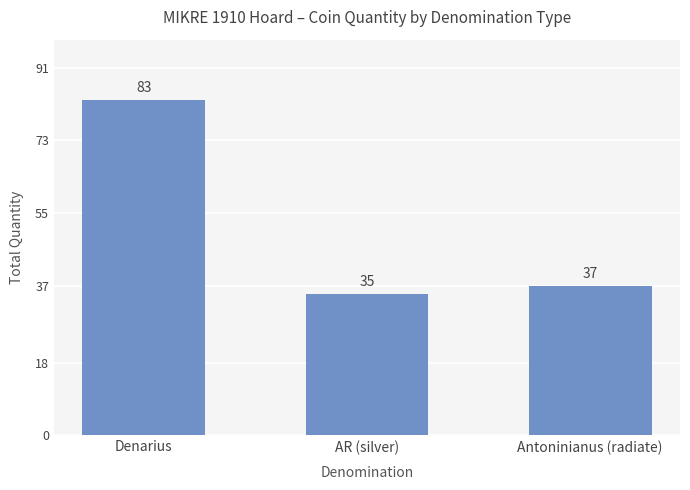

What is the difference between the maximum and second lowest values?

46